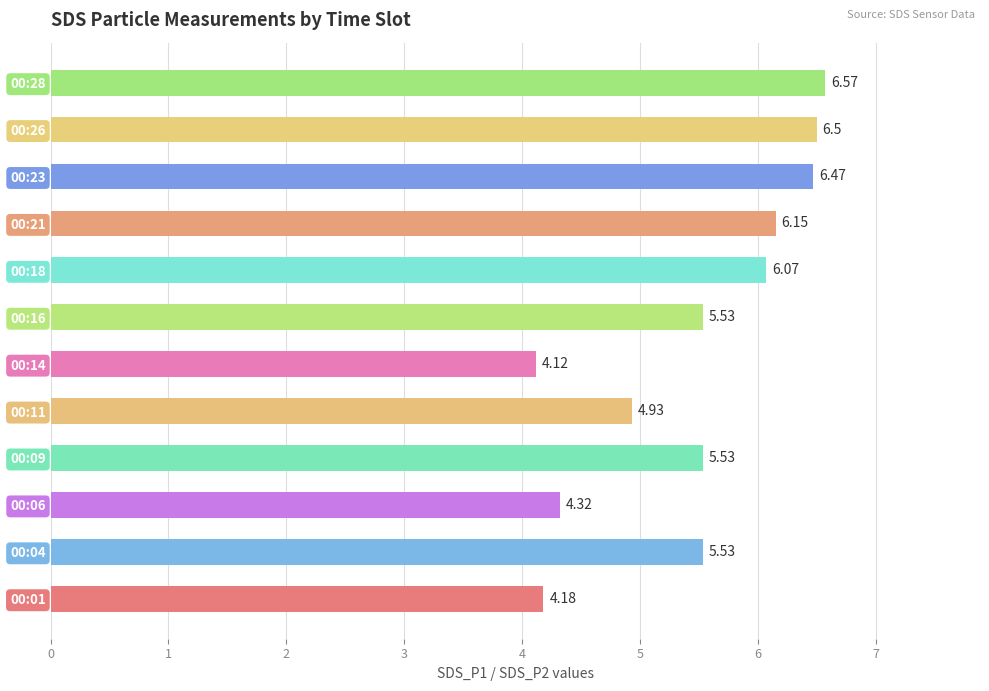

Approximately how many times larger is the value at 00:16 compared to 00:14?

1.3